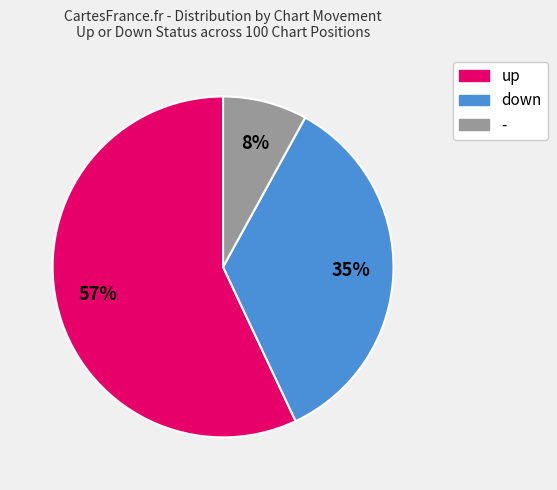

Which category accounts for the majority?

up